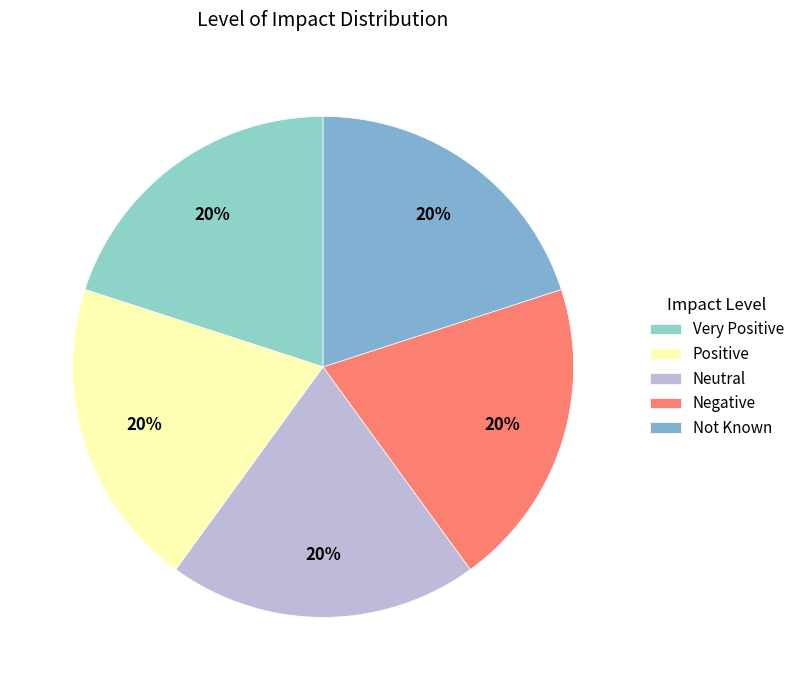

How many segments does this pie chart have?

5